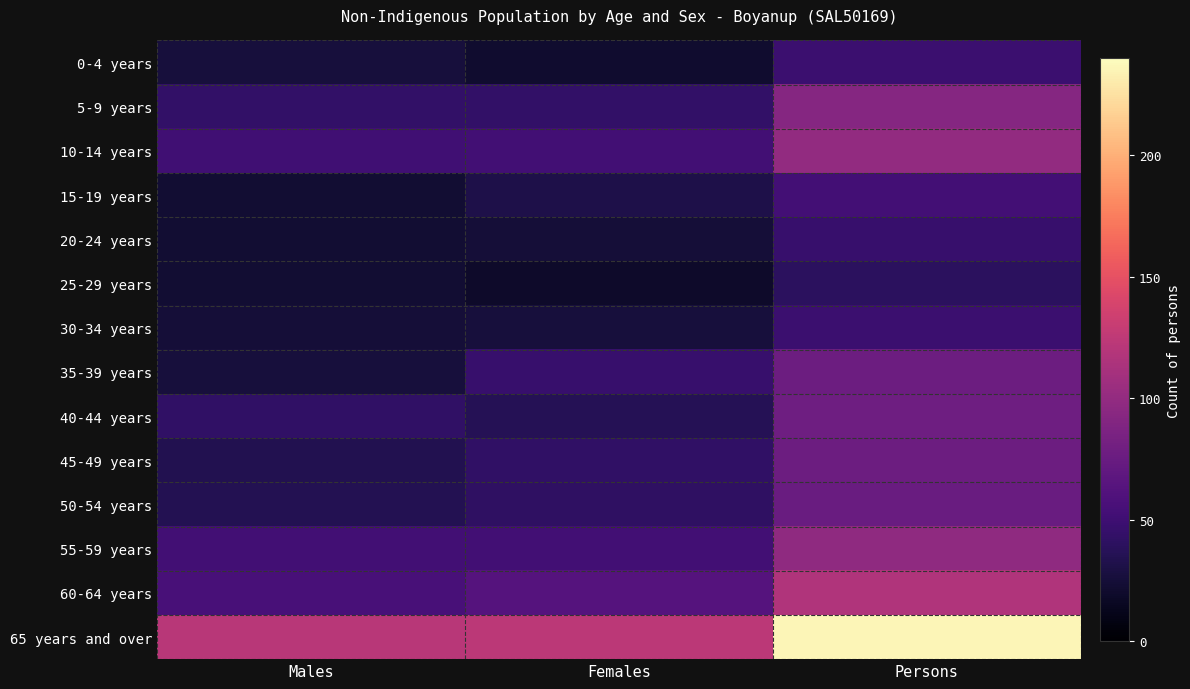

Reading left to right, list all the values displayed in this chart.

0-4 years: Males=27	Females=21	Persons=48
5-9 years: Males=44	Females=44	Persons=92
10-14 years: Males=51	Females=52	Persons=100
15-19 years: Males=23	Females=31	Persons=53
20-24 years: Males=23	Females=25	Persons=46
25-29 years: Males=23	Females=19	Persons=40
30-34 years: Males=25	Females=27	Persons=48
35-39 years: Males=27	Females=46	Persons=77
40-44 years: Males=43	Females=36	Persons=78
45-49 years: Males=34	Females=43	Persons=77
50-54 years: Males=35	Females=42	Persons=75
55-59 years: Males=52	Females=52	Persons=98
60-64 years: Males=56	Females=63	Persons=117
65 years and over: Males=121	Females=123	Persons=236